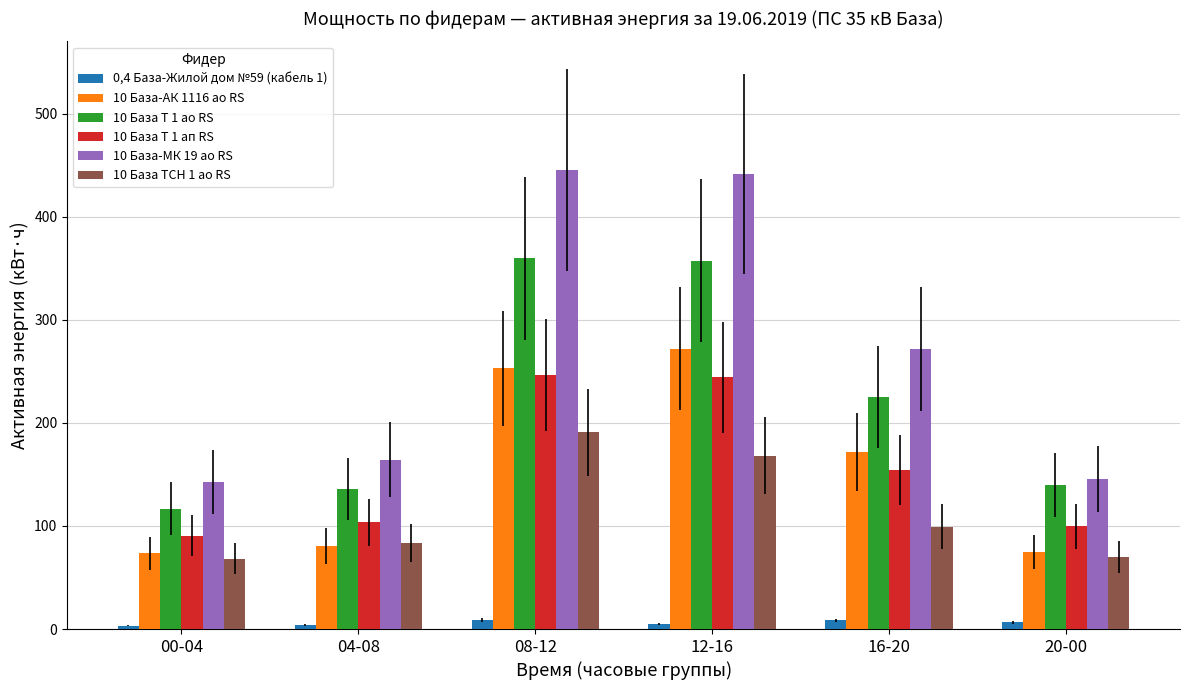

Rank the series by their maximum value, from lowest to highest.

0,4 База-Жилой дом №59 (кабель 1), 10 База ТСН 1 ао RS, 10 База Т 1 ап RS, 10 База-АК 1116 ао RS, 10 База Т 1 ао RS, 10 База-МК 19 ао RS